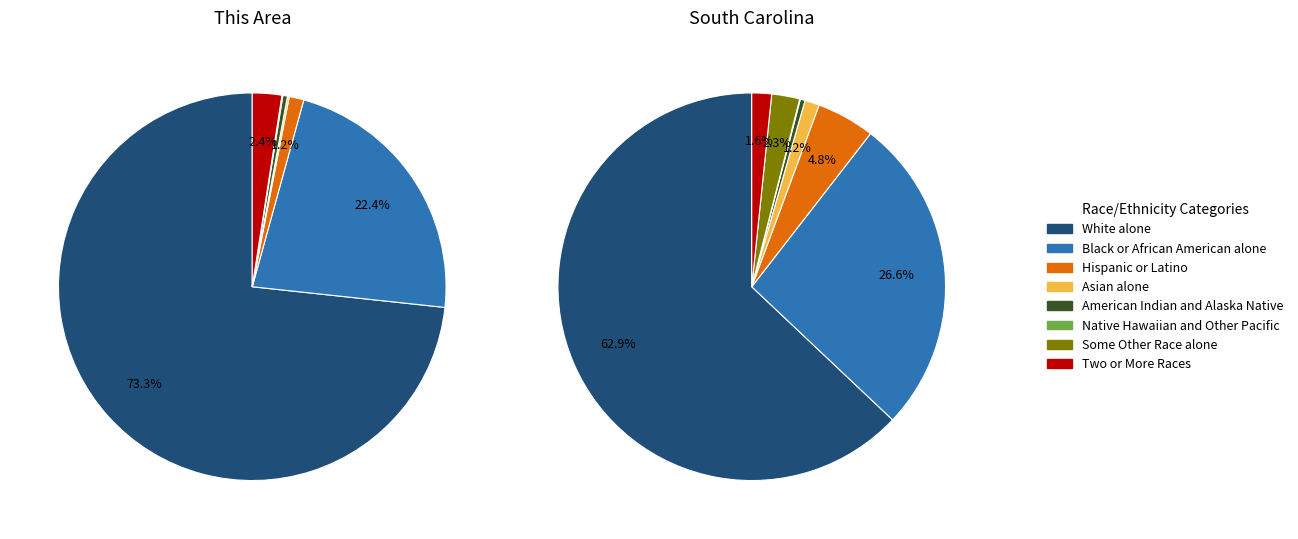

Which slice is the smallest?

Native Hawaiian and Other Pacific